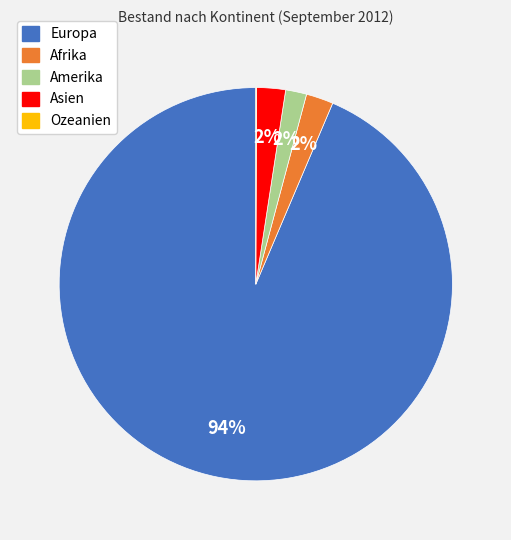

Combined, do Amerika and Europa account for over 50%?

Yes